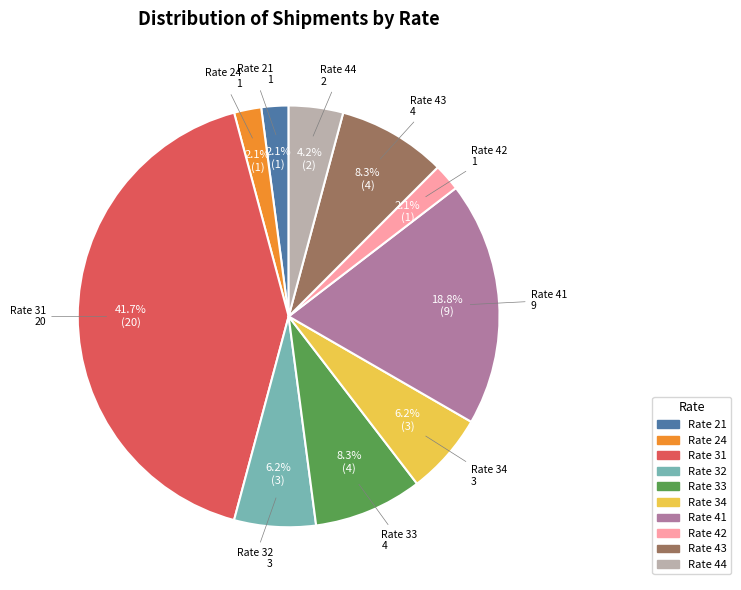

Is there any slice that represents more than half of the pie?

No